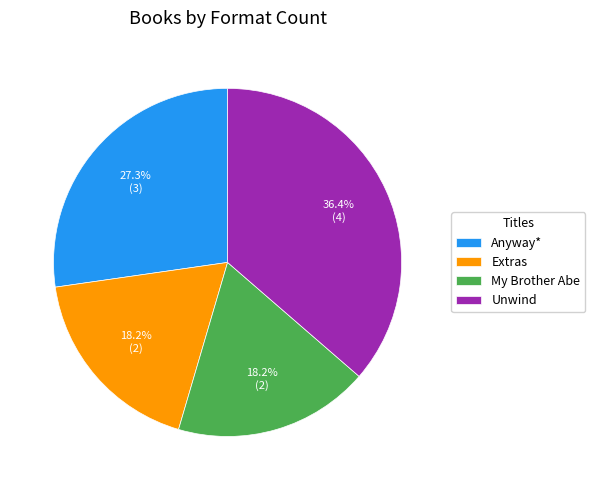

Is Anyway* the majority of the pie?

No